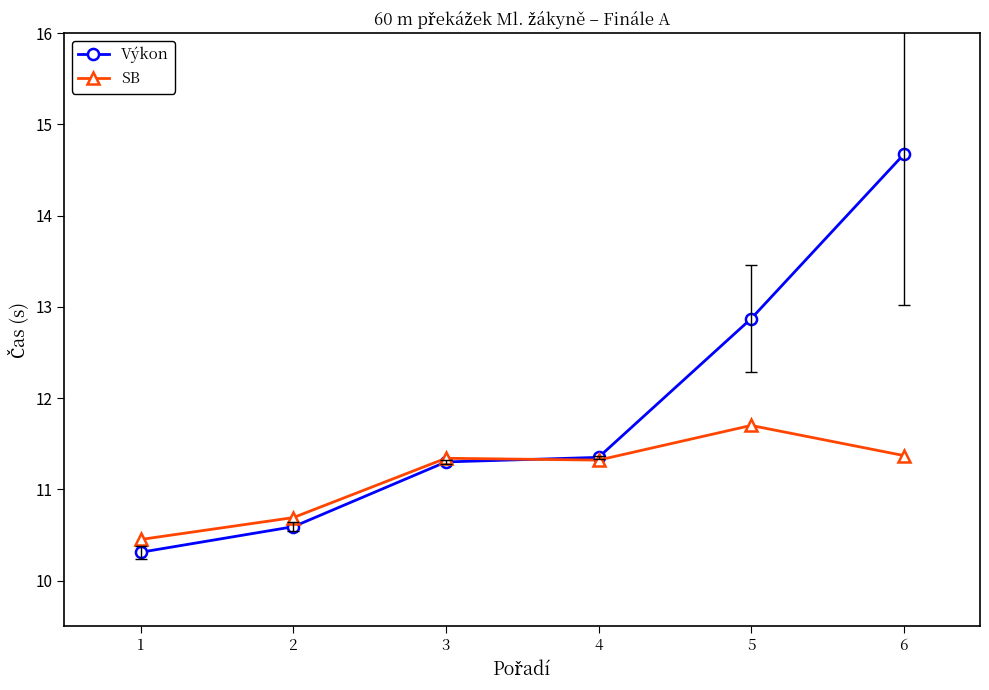

How many intersections are there between Výkon and SB?

1